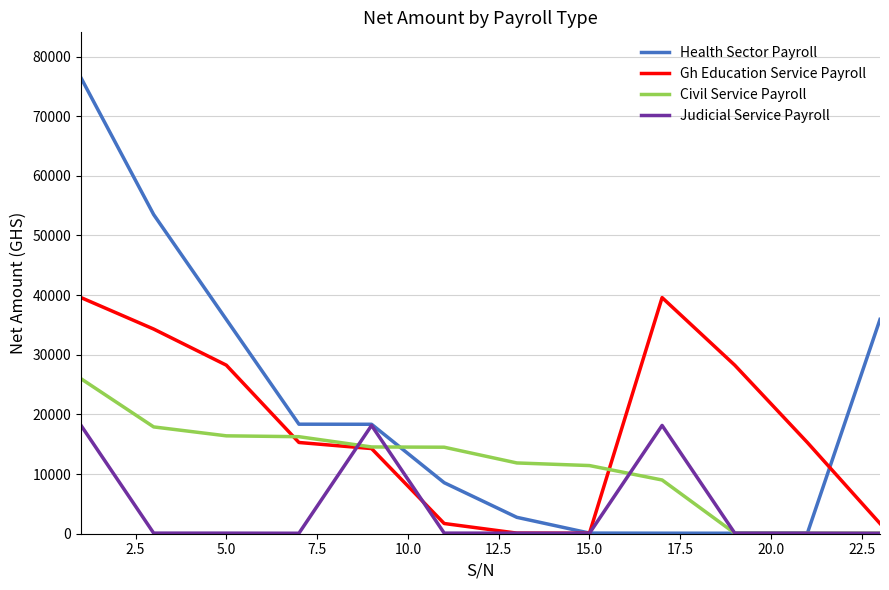

What is the difference between the second highest and minimum values in the Judicial Service Payroll series?

18074.9